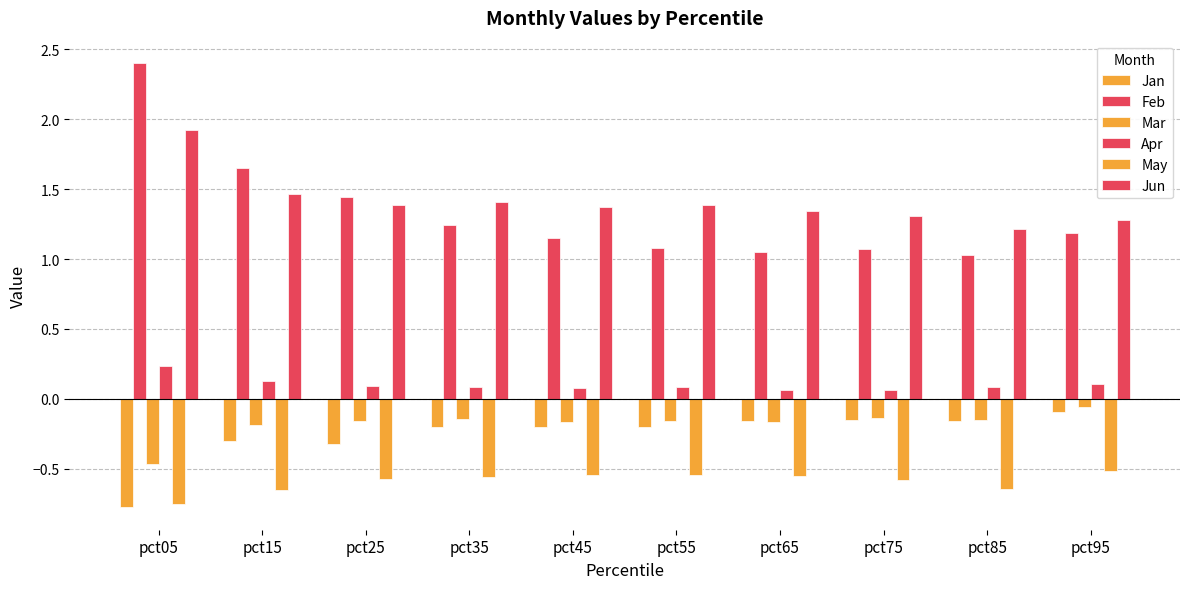

What is the lowest value of the Feb series?

1.0